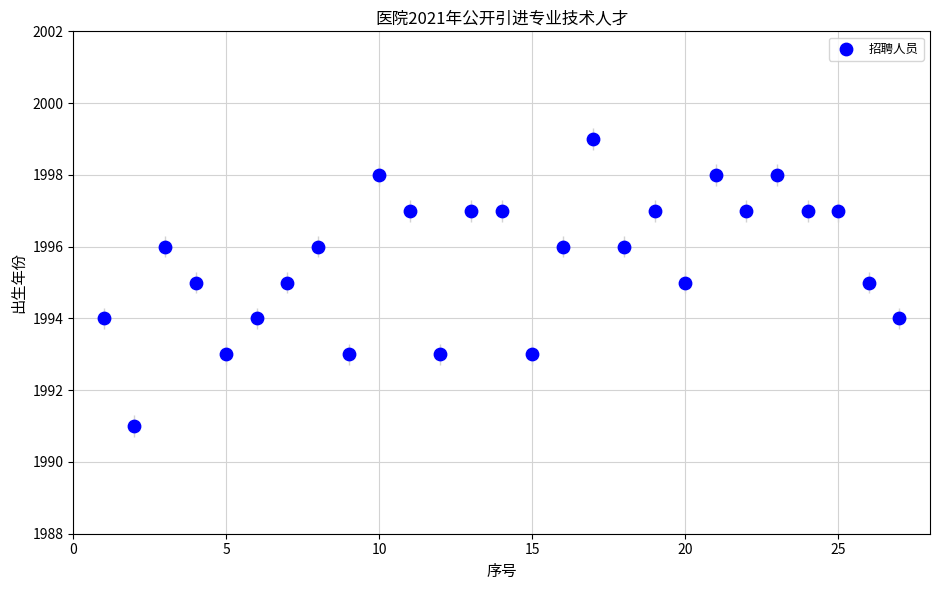

What is the range of Y values (max minus min)?

8